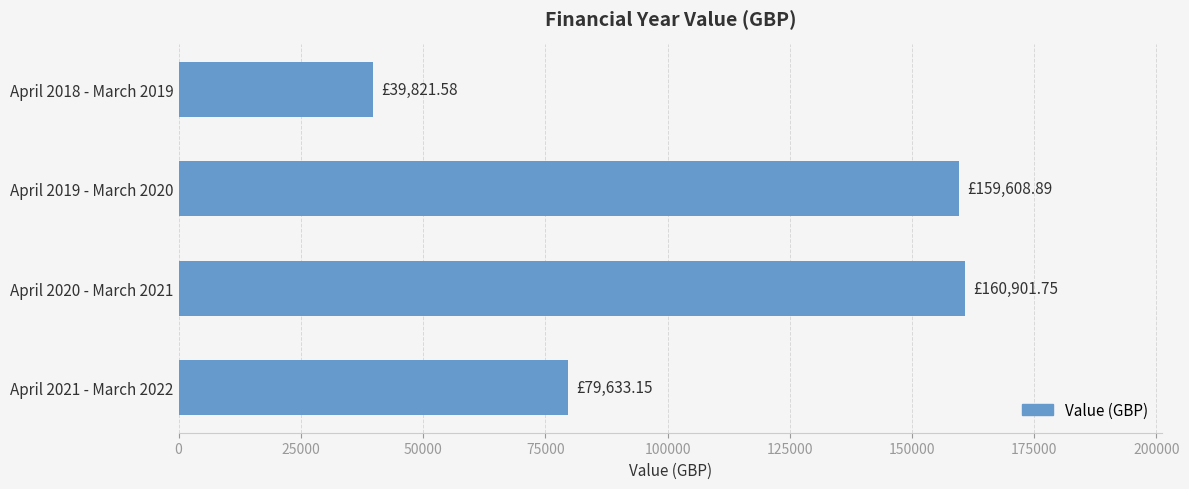

What is the difference between the maximum and minimum values?

121080.2